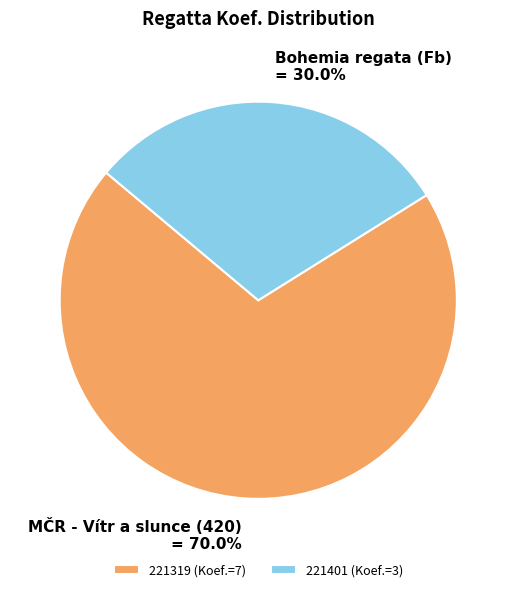

What is the smallest slice in the pie chart?

221401